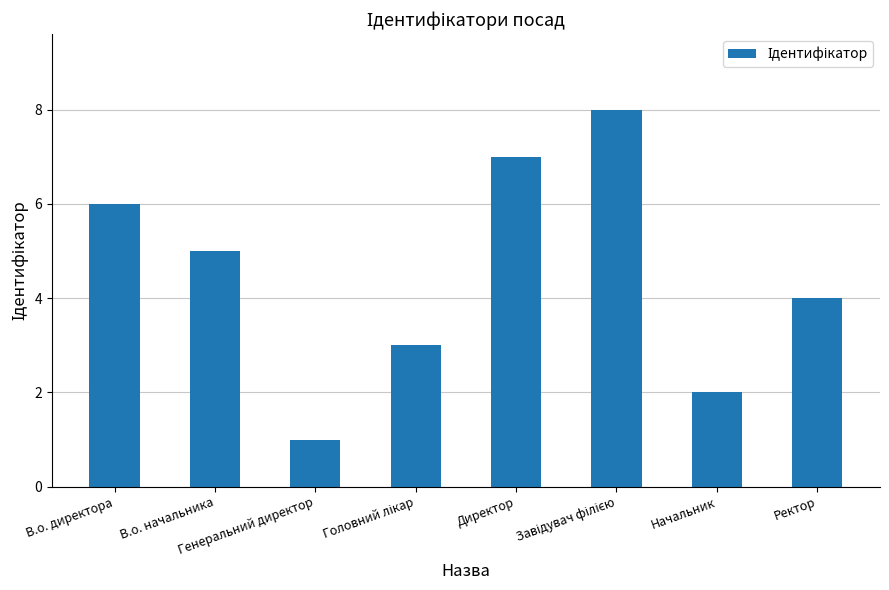

Approximately how many times larger is the value at Начальник compared to Директор?

0.3